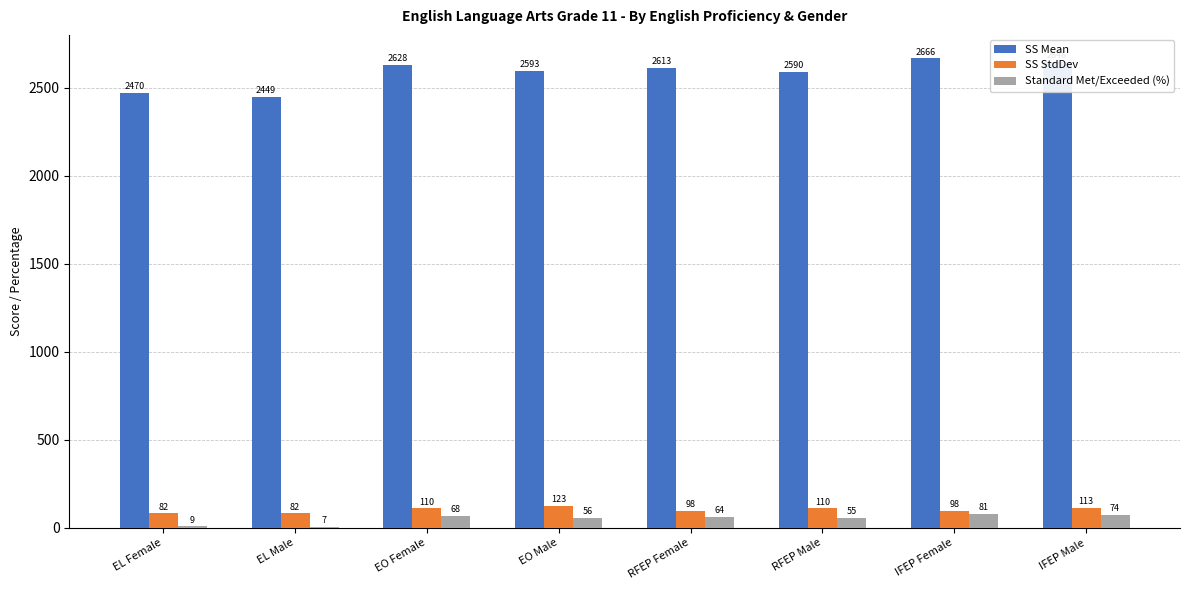

Is the value of SS Mean at EO Female greater than the value of Standard Met/Exceeded (%) at RFEP Female?

Yes